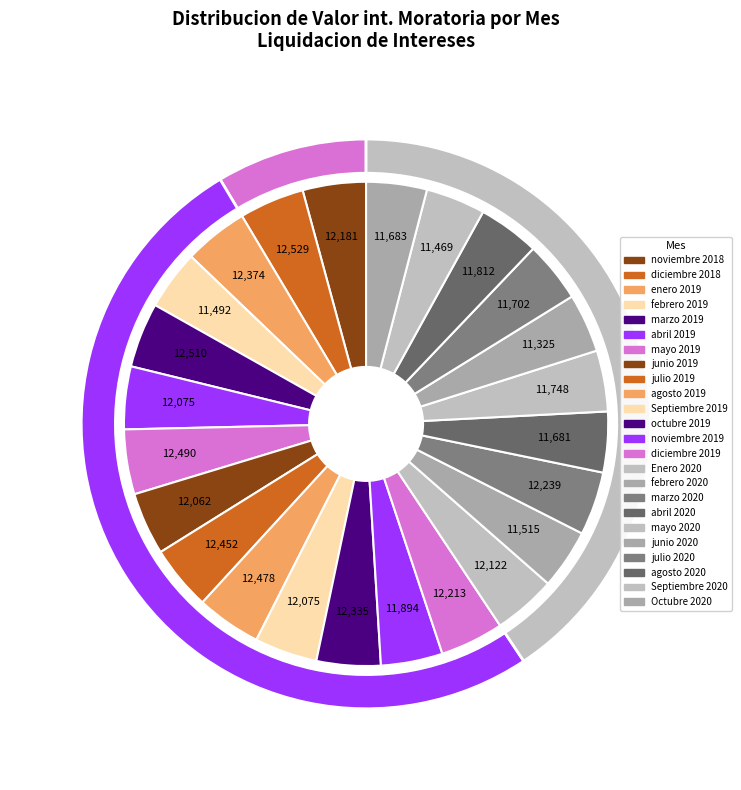

Is there a majority slice in this chart?

No